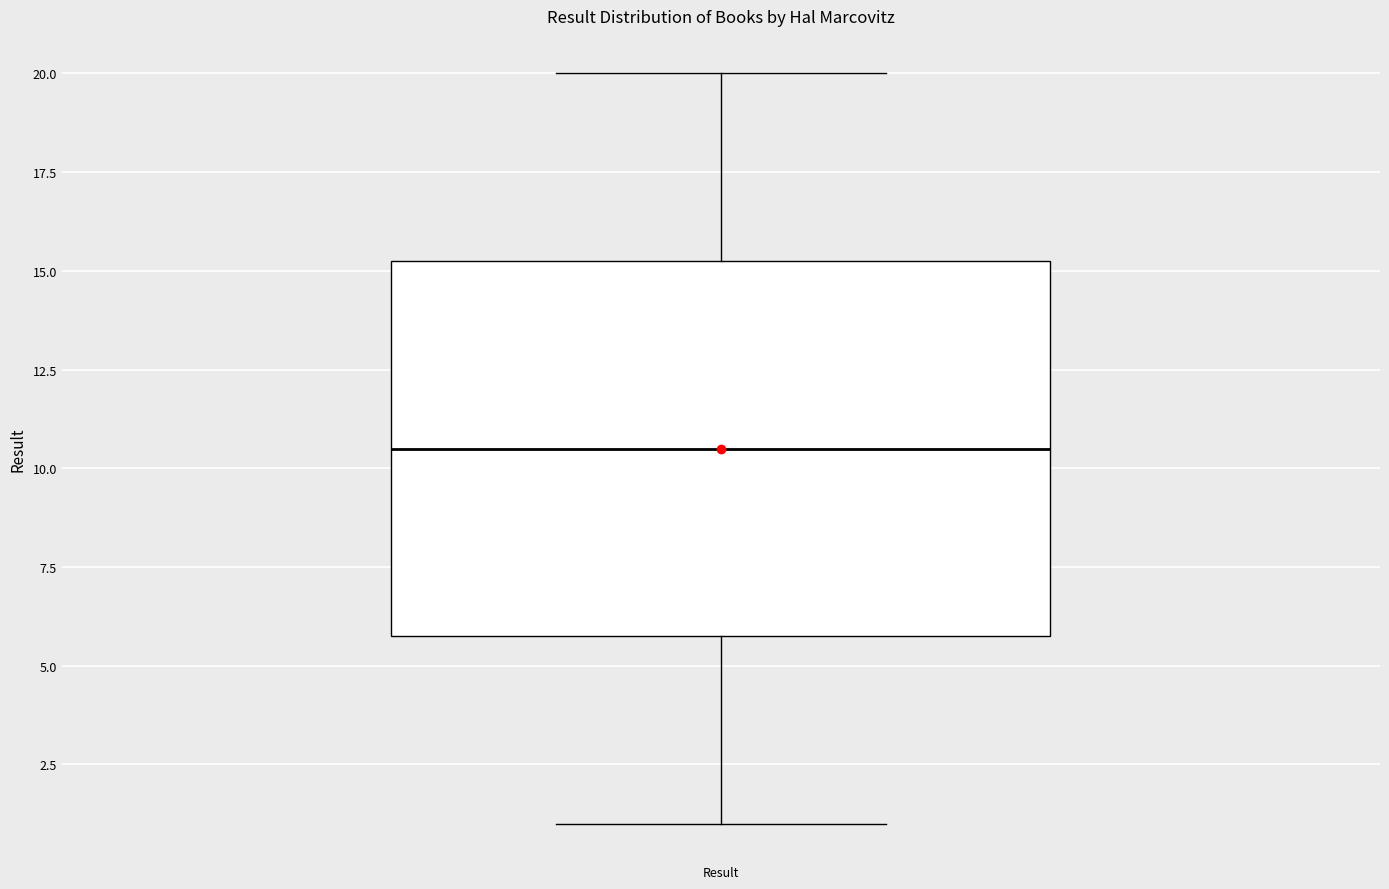

Where is the lower edge of the box for Result on the y-axis? The values are not printed on the chart, so give them approximately, as read against the axis.

6.0